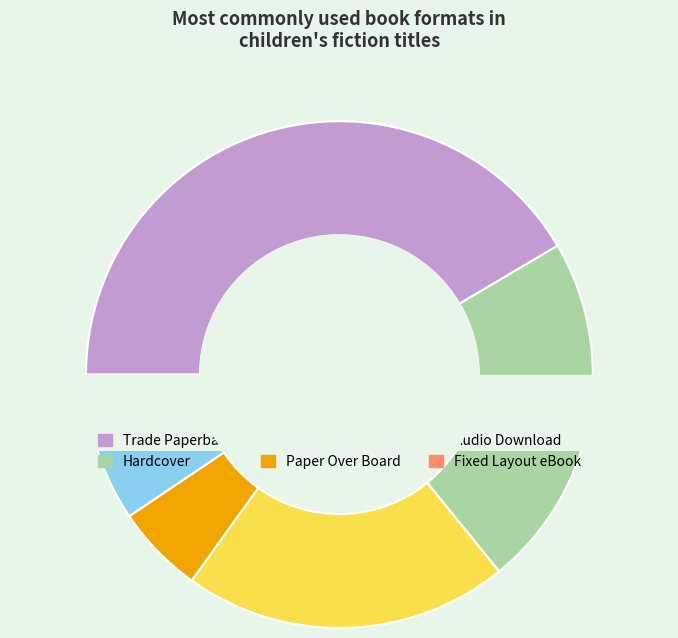

Combined, do Trade Paperback and eBook account for over 50%?

Yes